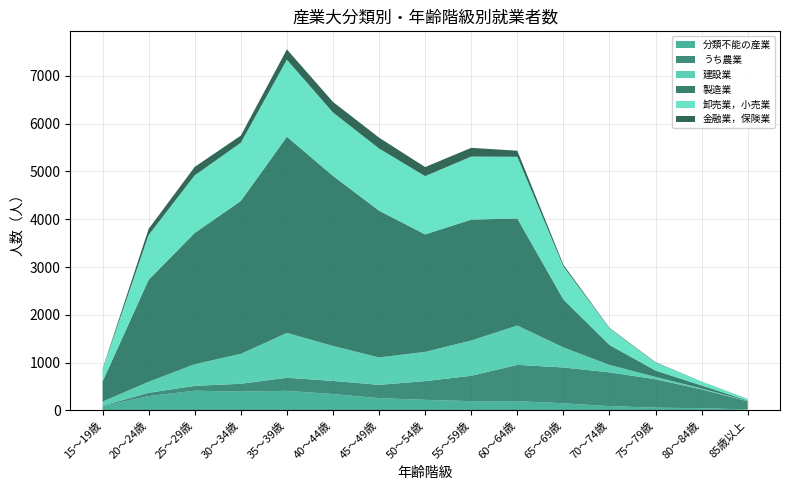

Reading right to left, list all the values displayed in this chart.

分類不能の産業: 20	44	56	89	147	193	192	220	255	340	409	392	411	297	92
うち農業: 169	395	594	706	750	759	531	391	279	275	273	164	101	70	6
建設業: 6	18	50	156	421	823	739	613	573	733	939	626	454	231	84
製造業: 11	63	132	417	1003	2241	2530	2458	3072	3560	4105	3199	2747	2134	419
卸売業，小売業: 32	83	165	346	692	1291	1320	1220	1302	1327	1614	1219	1206	938	255
金融業，保険業: 2	1	9	11	35	127	182	190	227	221	215	150	176	128	10